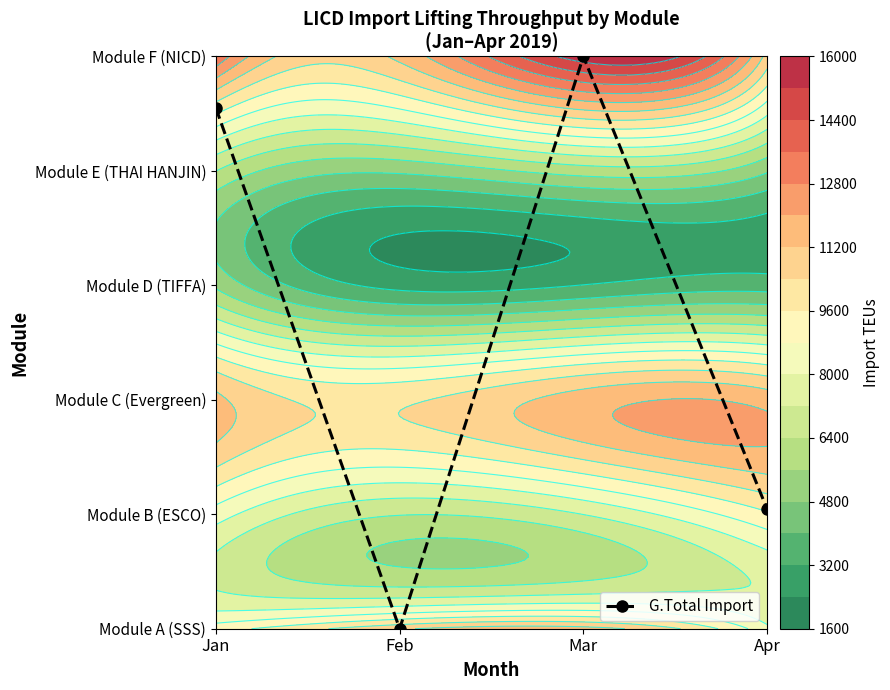

List the labels in order of value, largest first.

Mar, Jan, Apr, Feb